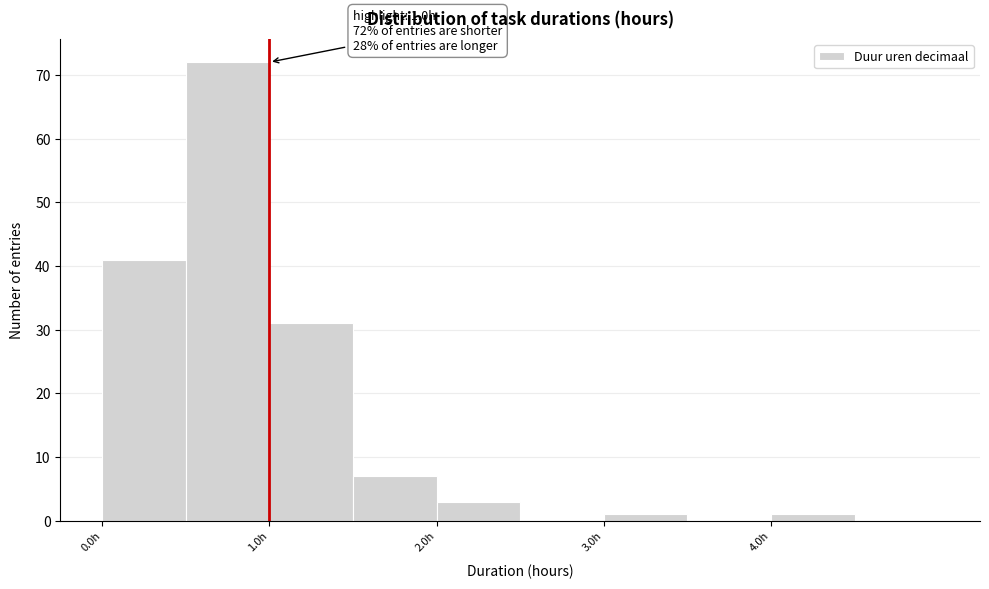

Over which range of the x-axis is the bar tallest?

0.5 to 1.0